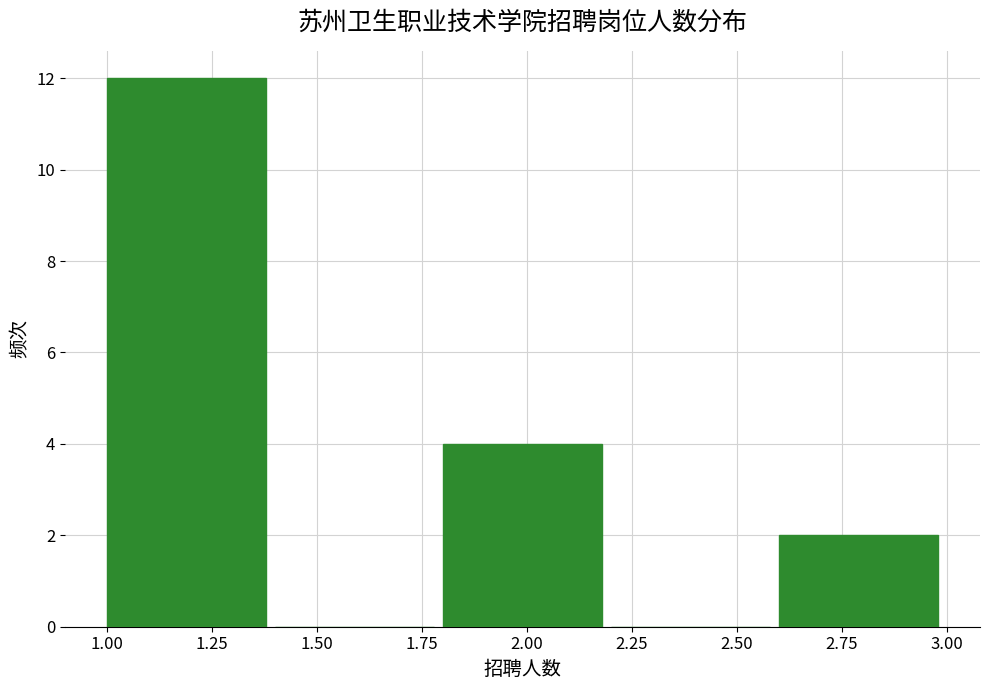

How tall is the bar that spans 1.8 to 2.2 on the x-axis? The values are not printed on the chart, so give them approximately, as read against the axis.

4